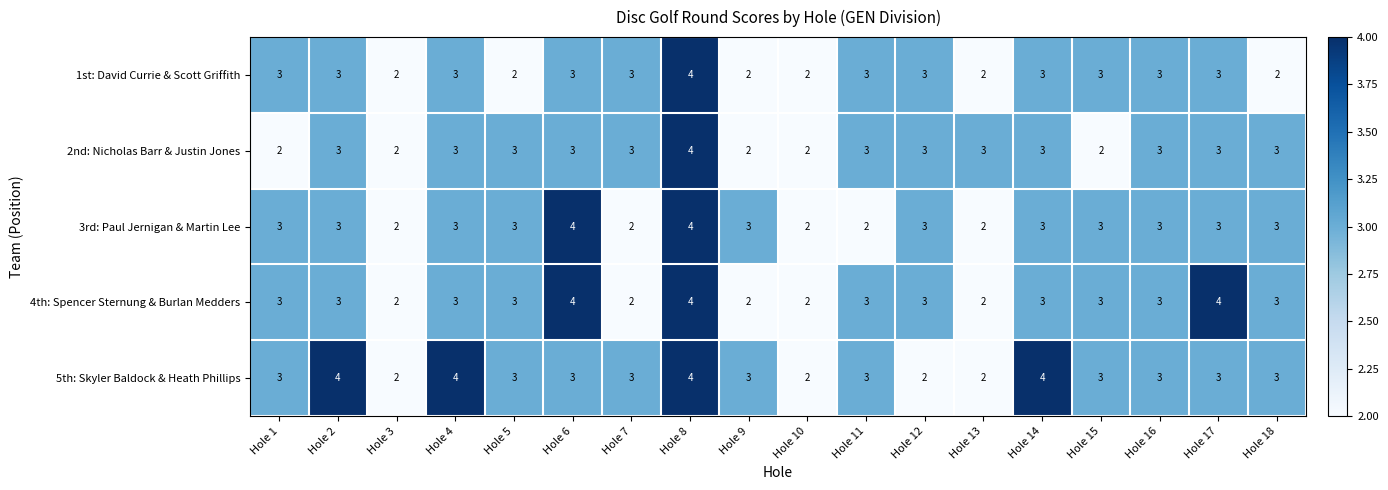

Is it true that 5th: Skyler Baldock & Heath Phillips equals 4 at Hole 14?

True